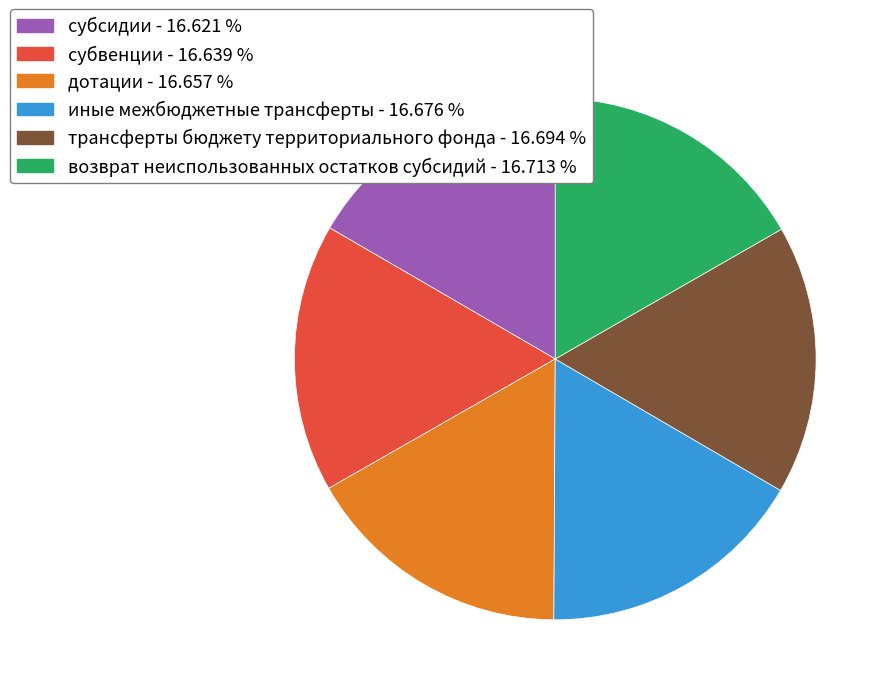

Combined, do субвенции and субсидии account for over 50%?

No